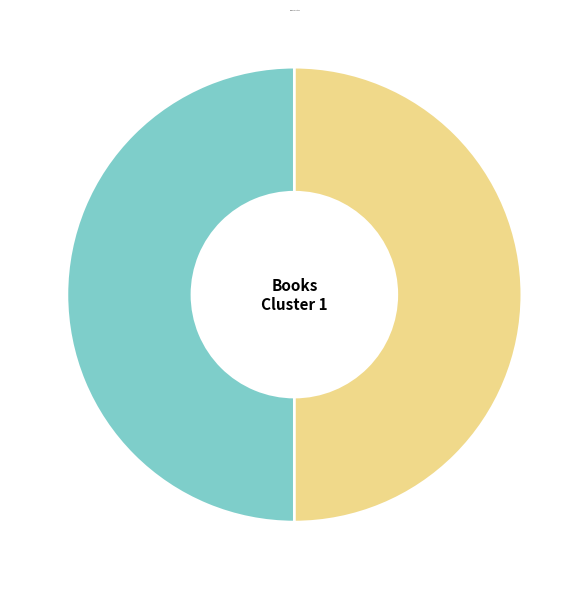

Is it true that On the Meaning of Sex is 41% of the pie?

False